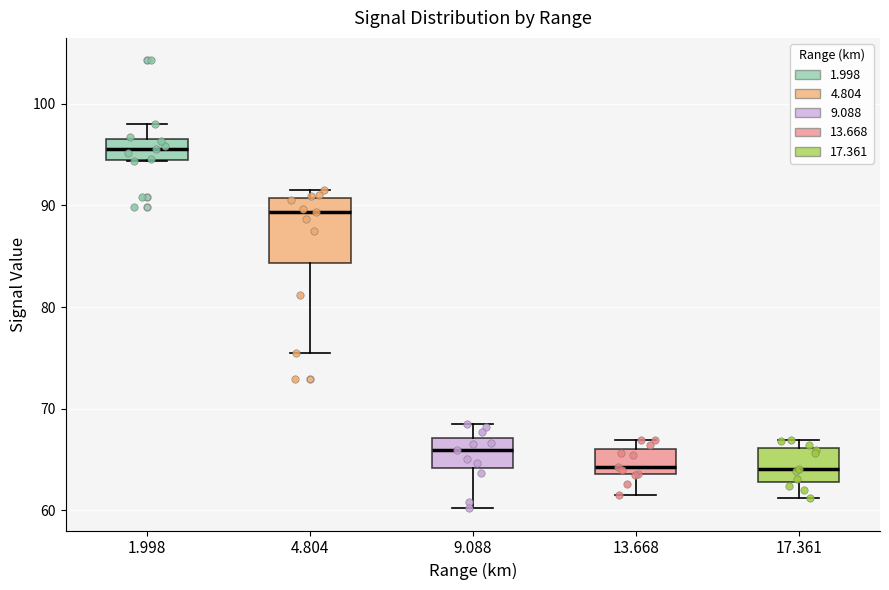

Reading left to right, read every box against the y-axis: the position of its median line, the range the box covers, and the ends of its whiskers. The values are not printed on the chart, so give them approximately, as read against the axis.

1.998: median 96, box 95 to 97, whiskers 94 to 98
4.804: median 89, box 84 to 91, whiskers 76 to 92
9.088: median 66, box 64 to 67, whiskers 60 to 69
13.668: median 64 (just above the box's lower edge), box 64 to 66, whiskers 62 to 67
17.361: median 64, box 63 to 66, whiskers 61 to 67